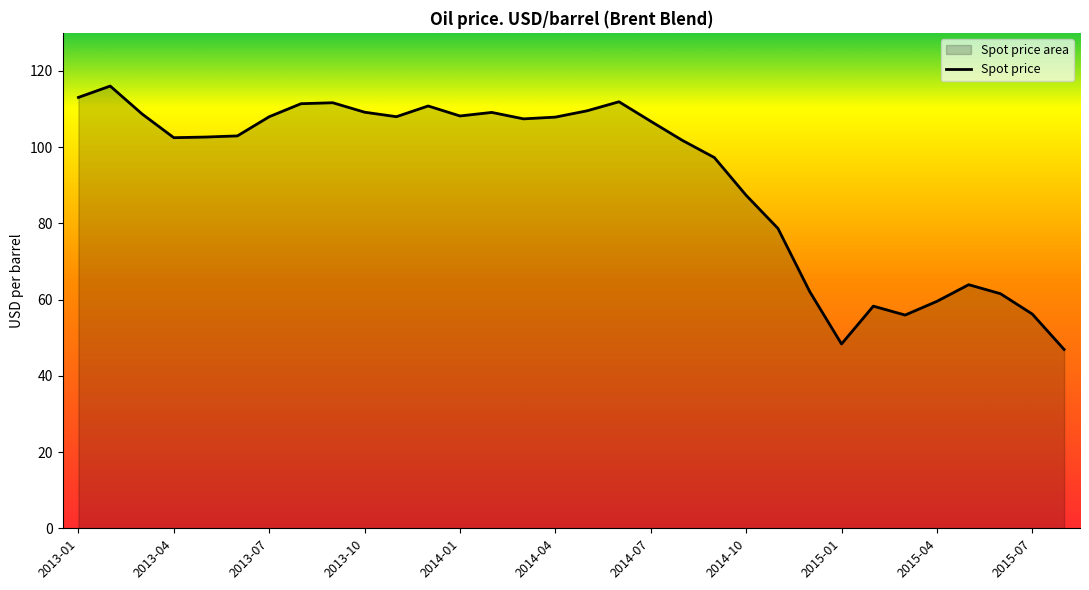

What is the approximate value at 2014-07?

106.8